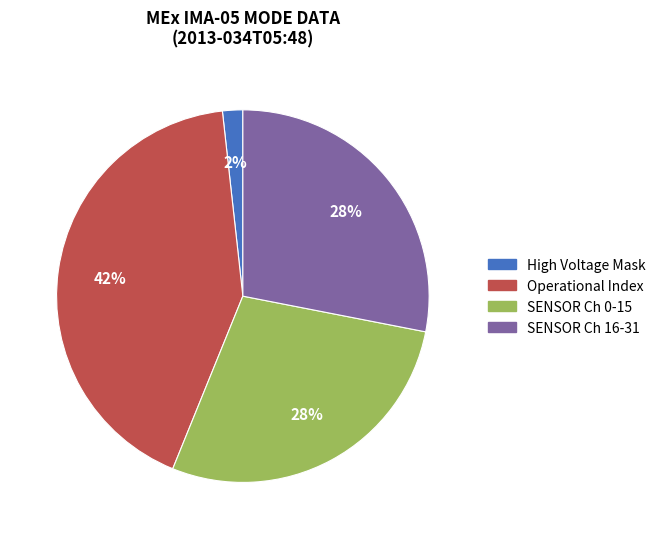

To the nearest percent, what is the difference between the largest and smallest slice percentages?

40%